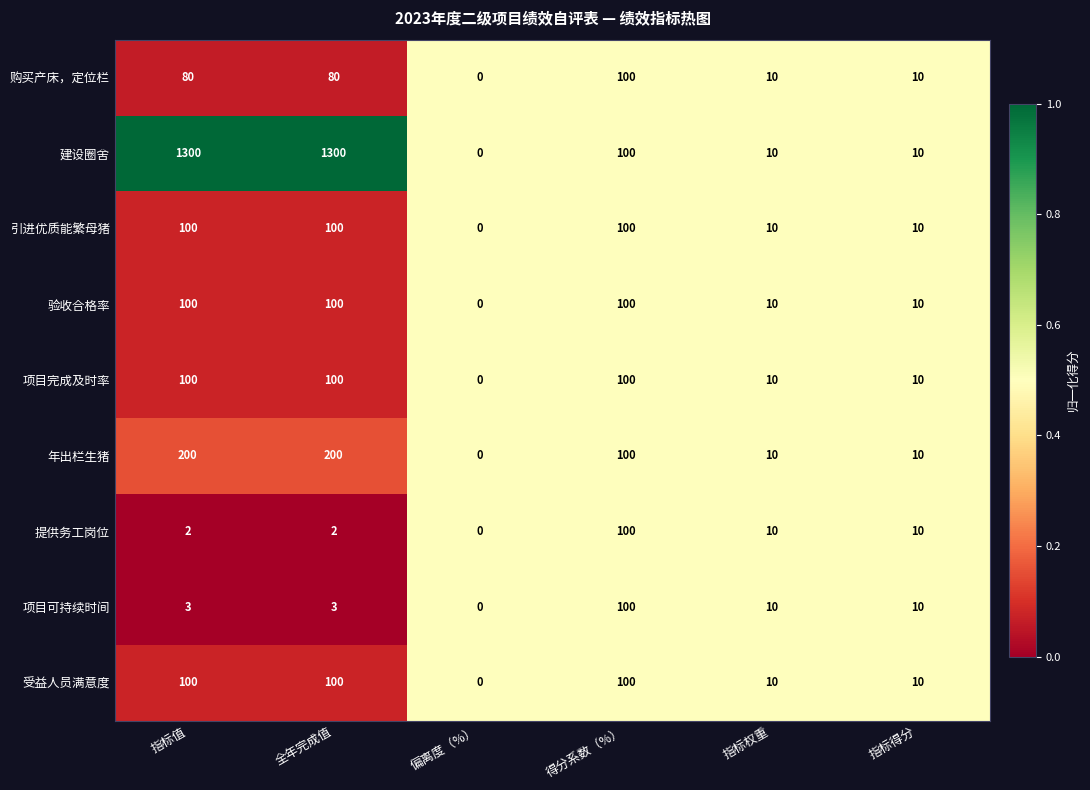

What is the sum of the 建设圈舍 values at 指标得分 and 得分系数（%）?

110